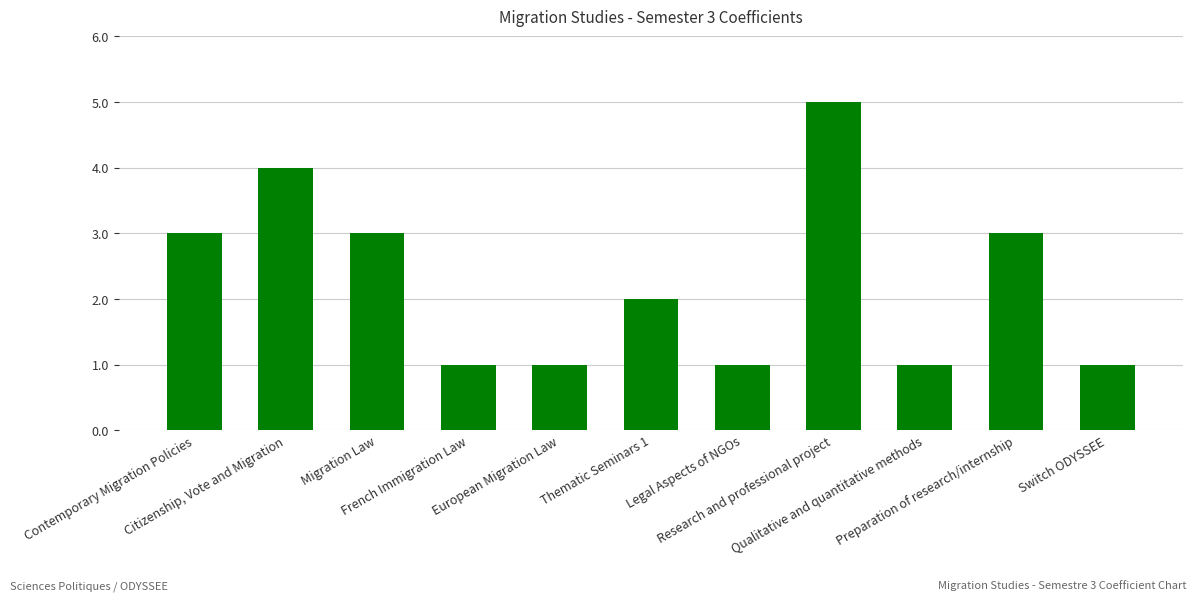

Are the bars grouped side by side (vs. stacked)?

No